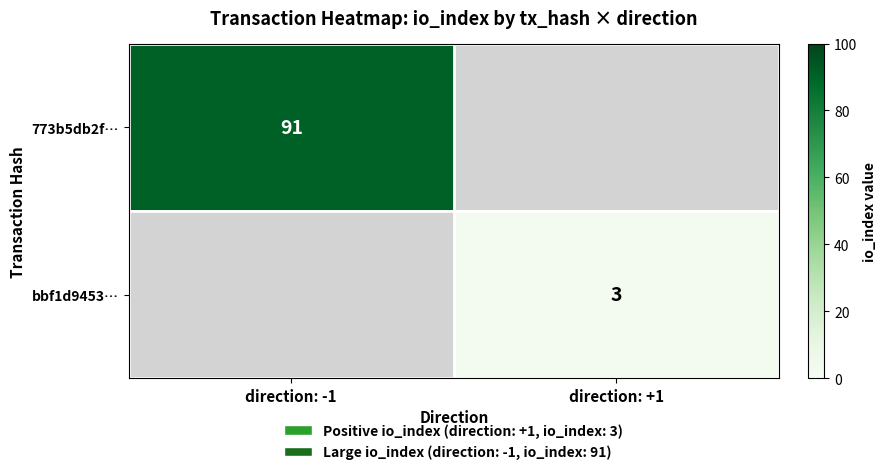

The value of bbf1d9453… at direction: +1 is 3. True or false?

True